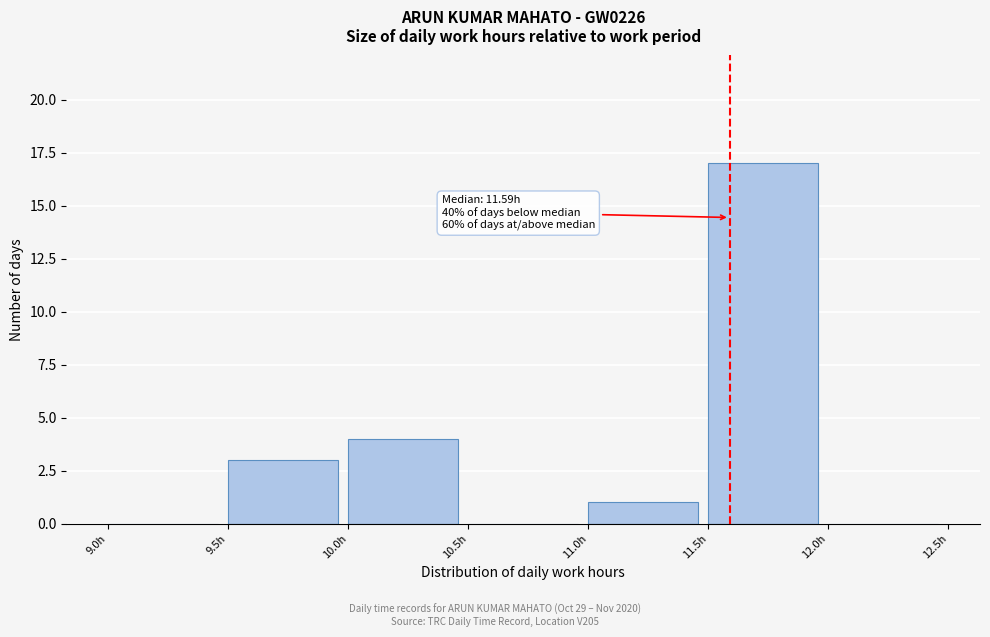

Which range on the x-axis has the tallest bar?

11.5 to 12.0